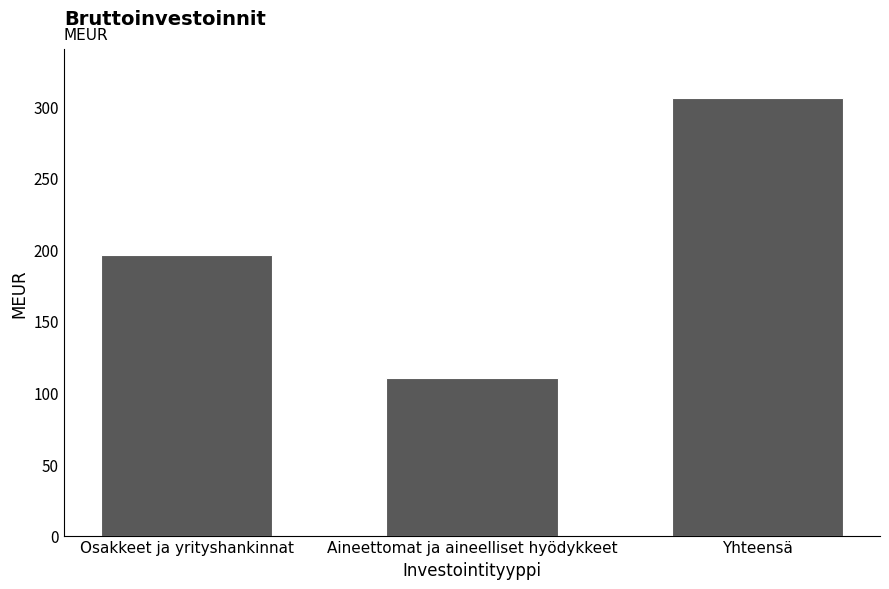

What position from the right is Aineettomat ja aineelliset hyödykkeet?

2